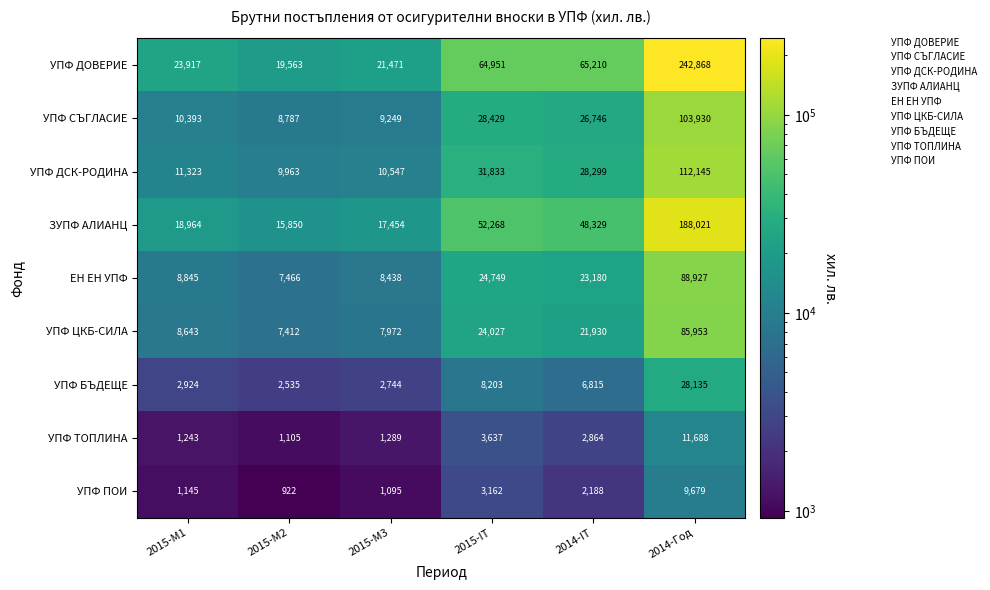

What is the difference between the second highest and second lowest values in the УПФ БЪДЕЩЕ series?

5459